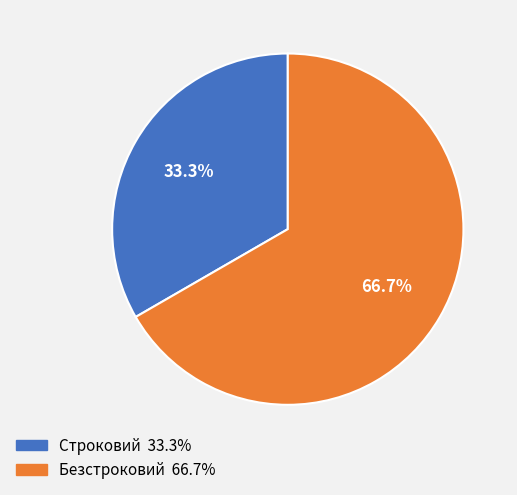

Between Безстроковий and Строковий, which is larger?

Безстроковий